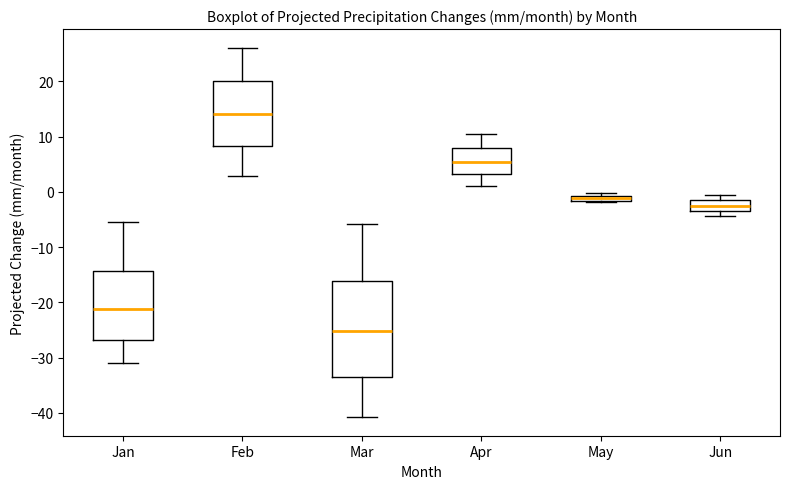

Which box is the tallest, from its lower edge to its upper edge?

Mar